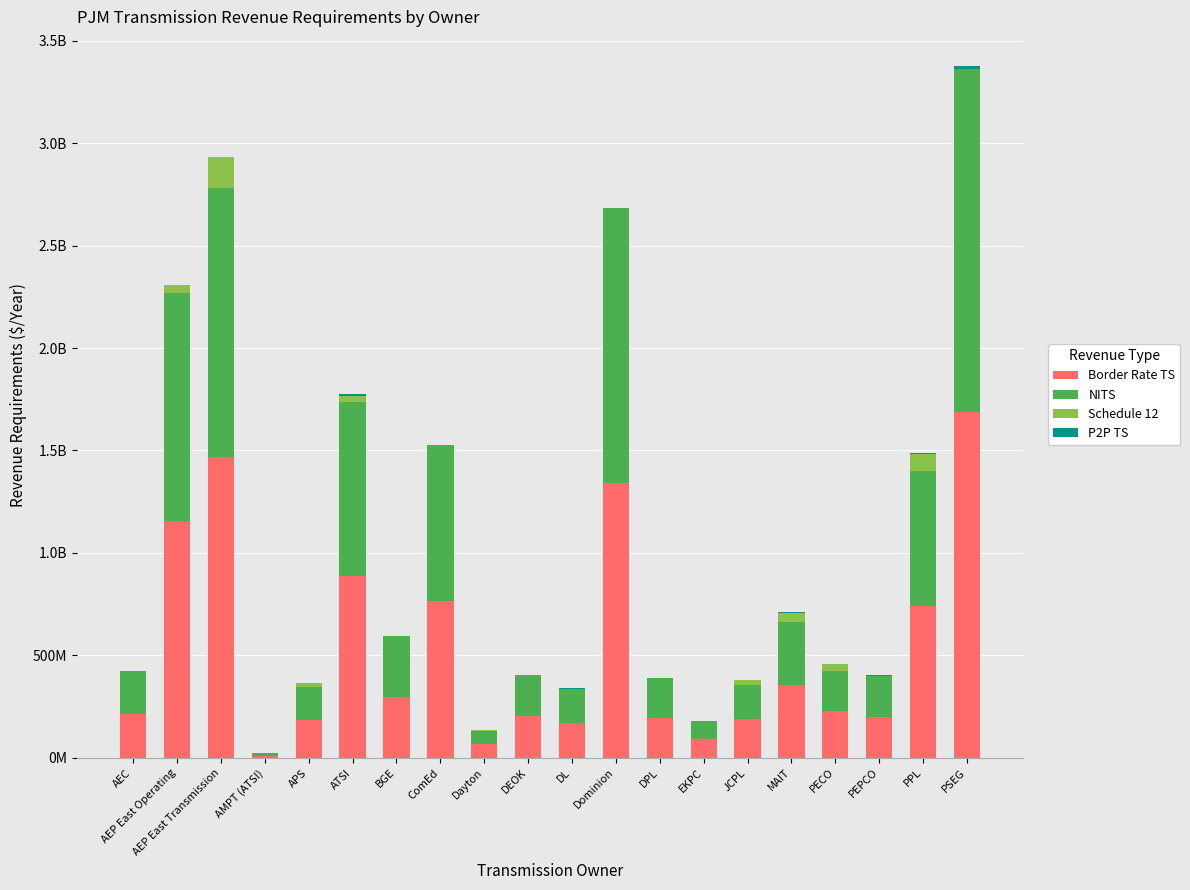

What is the difference between the NITS values at Dominion and MAIT?

1034554411.2